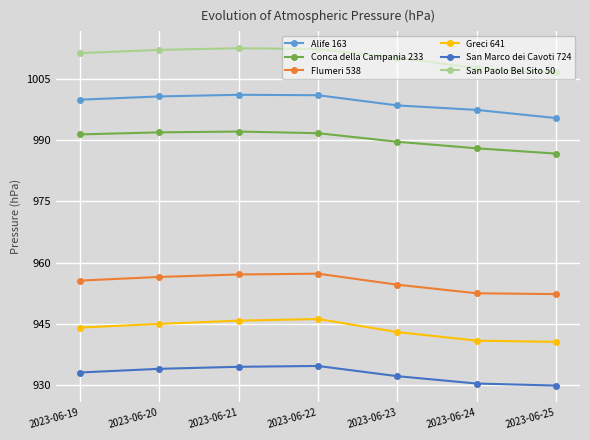

What is the difference between the maximum and minimum values in the San Marco dei Cavoti 724 series?

4.8